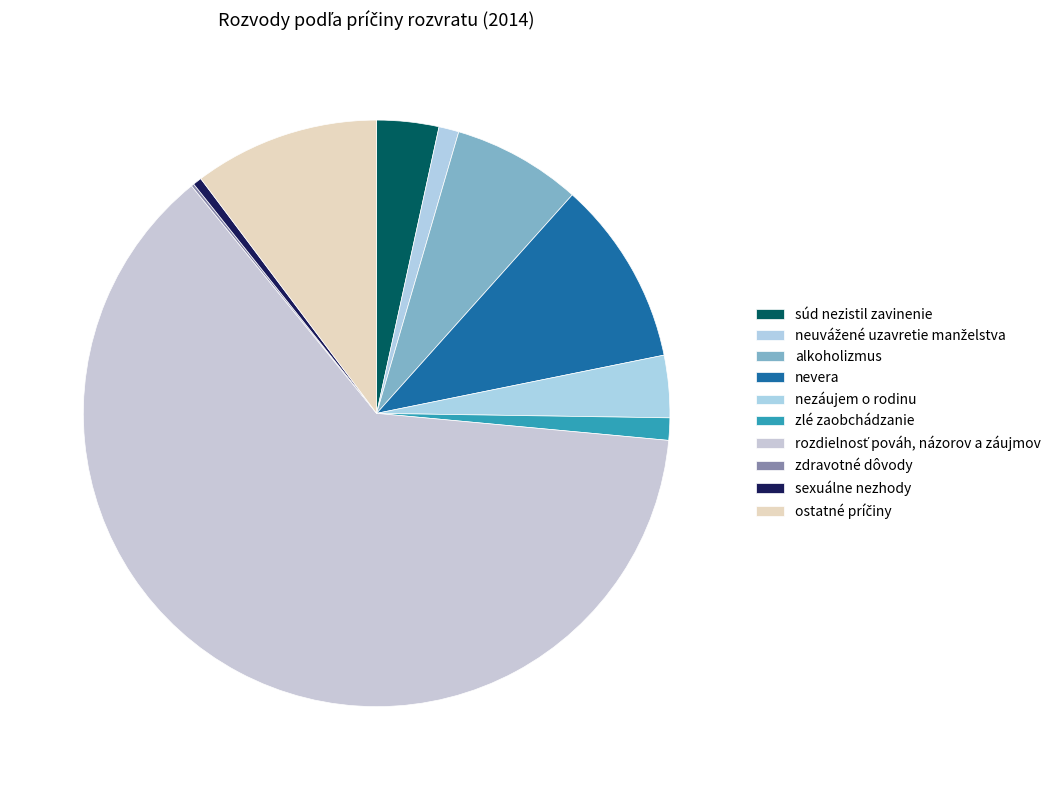

Does rozdielnosť pováh, názorov a záujmov represent more than half of the total?

Yes